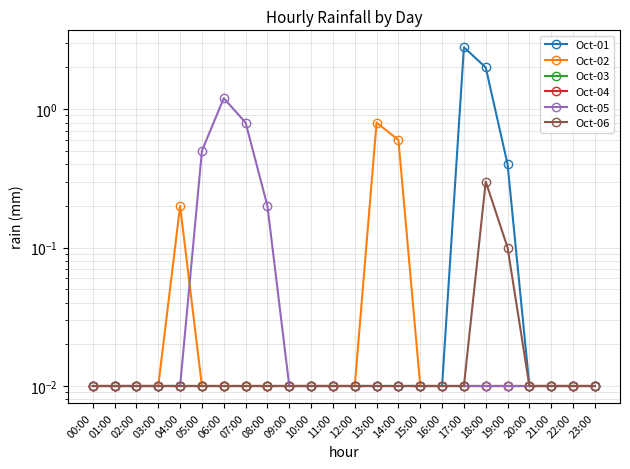

Reading right to left, transcribe all the data shown in this chart.

Oct-01: 23:00=0.0	22:00=0.0	21:00=0.0	20:00=0.0	19:00=0.4	18:00=2.0	17:00=2.8	16:00=0.0	15:00=0.0	14:00=0.0	13:00=0.0	12:00=0.0	11:00=0.0	10:00=0.0	09:00=0.0	08:00=0.0	07:00=0.0	06:00=0.0	05:00=0.0	04:00=0.0	03:00=0.0	02:00=0.0	01:00=0.0	00:00=0.0
Oct-02: 23:00=0.0	22:00=0.0	21:00=0.0	20:00=0.0	19:00=0.0	18:00=0.0	17:00=0.0	16:00=0.0	15:00=0.0	14:00=0.6	13:00=0.8	12:00=0.0	11:00=0.0	10:00=0.0	09:00=0.0	08:00=0.0	07:00=0.0	06:00=0.0	05:00=0.0	04:00=0.2	03:00=0.0	02:00=0.0	01:00=0.0	00:00=0.0
Oct-03: 23:00=0.0	22:00=0.0	21:00=0.0	20:00=0.0	19:00=0.0	18:00=0.0	17:00=0.0	16:00=0.0	15:00=0.0	14:00=0.0	13:00=0.0	12:00=0.0	11:00=0.0	10:00=0.0	09:00=0.0	08:00=0.0	07:00=0.0	06:00=0.0	05:00=0.0	04:00=0.0	03:00=0.0	02:00=0.0	01:00=0.0	00:00=0.0
Oct-04: 23:00=0.0	22:00=0.0	21:00=0.0	20:00=0.0	19:00=0.0	18:00=0.0	17:00=0.0	16:00=0.0	15:00=0.0	14:00=0.0	13:00=0.0	12:00=0.0	11:00=0.0	10:00=0.0	09:00=0.0	08:00=0.0	07:00=0.0	06:00=0.0	05:00=0.0	04:00=0.0	03:00=0.0	02:00=0.0	01:00=0.0	00:00=0.0
Oct-05: 23:00=0.0	22:00=0.0	21:00=0.0	20:00=0.0	19:00=0.0	18:00=0.0	17:00=0.0	16:00=0.0	15:00=0.0	14:00=0.0	13:00=0.0	12:00=0.0	11:00=0.0	10:00=0.0	09:00=0.0	08:00=0.2	07:00=0.8	06:00=1.2	05:00=0.5	04:00=0.0	03:00=0.0	02:00=0.0	01:00=0.0	00:00=0.0
Oct-06: 23:00=0.0	22:00=0.0	21:00=0.0	20:00=0.0	19:00=0.1	18:00=0.3	17:00=0.0	16:00=0.0	15:00=0.0	14:00=0.0	13:00=0.0	12:00=0.0	11:00=0.0	10:00=0.0	09:00=0.0	08:00=0.0	07:00=0.0	06:00=0.0	05:00=0.0	04:00=0.0	03:00=0.0	02:00=0.0	01:00=0.0	00:00=0.0